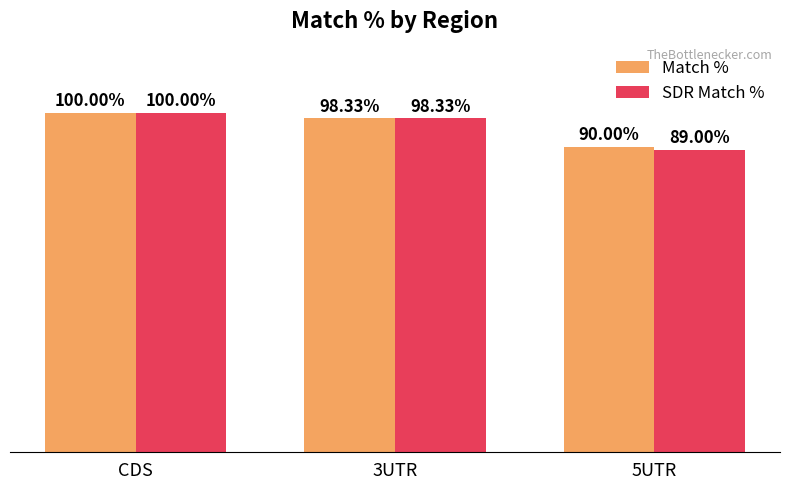

At which category is the sum across all series the highest?

CDS